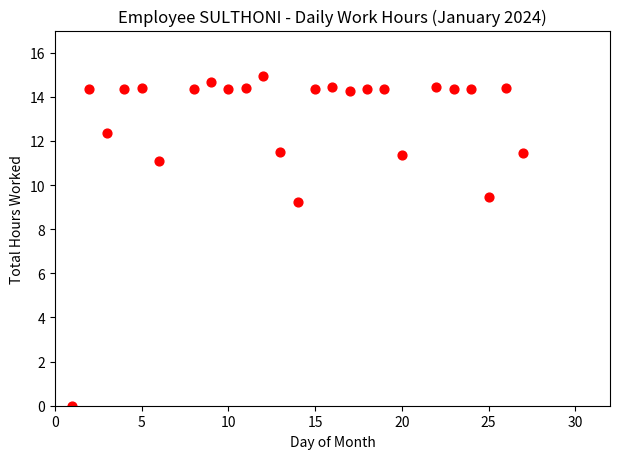

What Y value in the scatter plot is closest to 7?

9.2